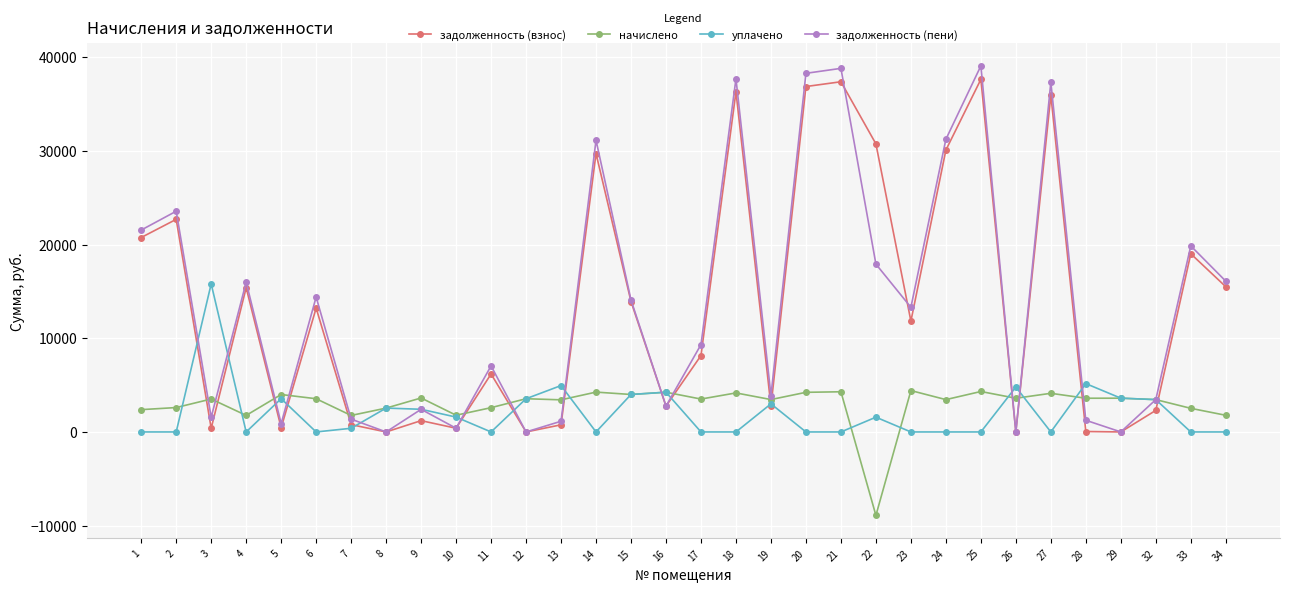

The задолженность (пени) series shows 11623.6 at 25. True or false?

False